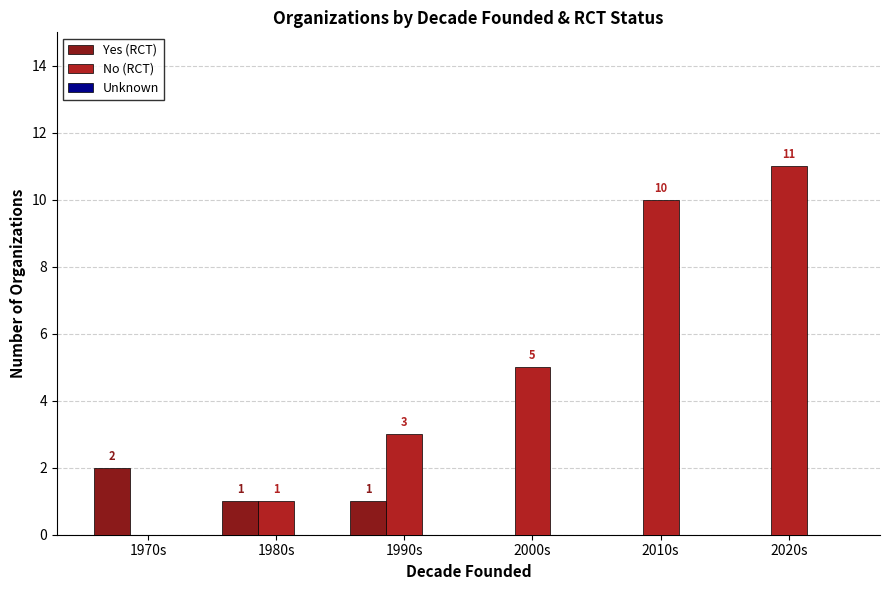

At which label is No (RCT) closest to 5?

2000s